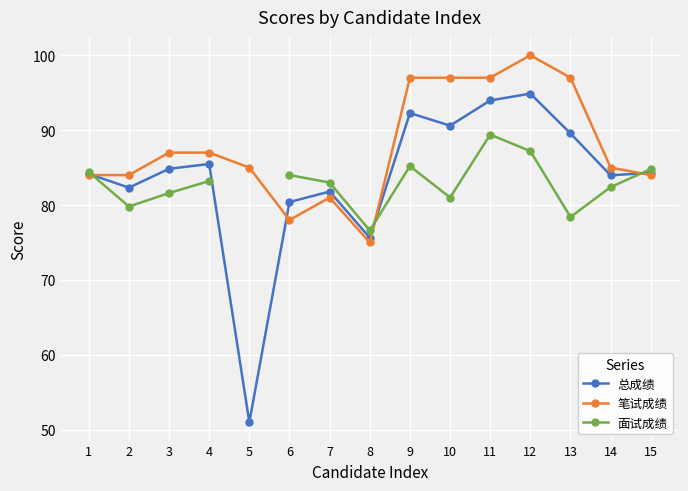

How many values in the 笔试成绩 series are below 85?

6